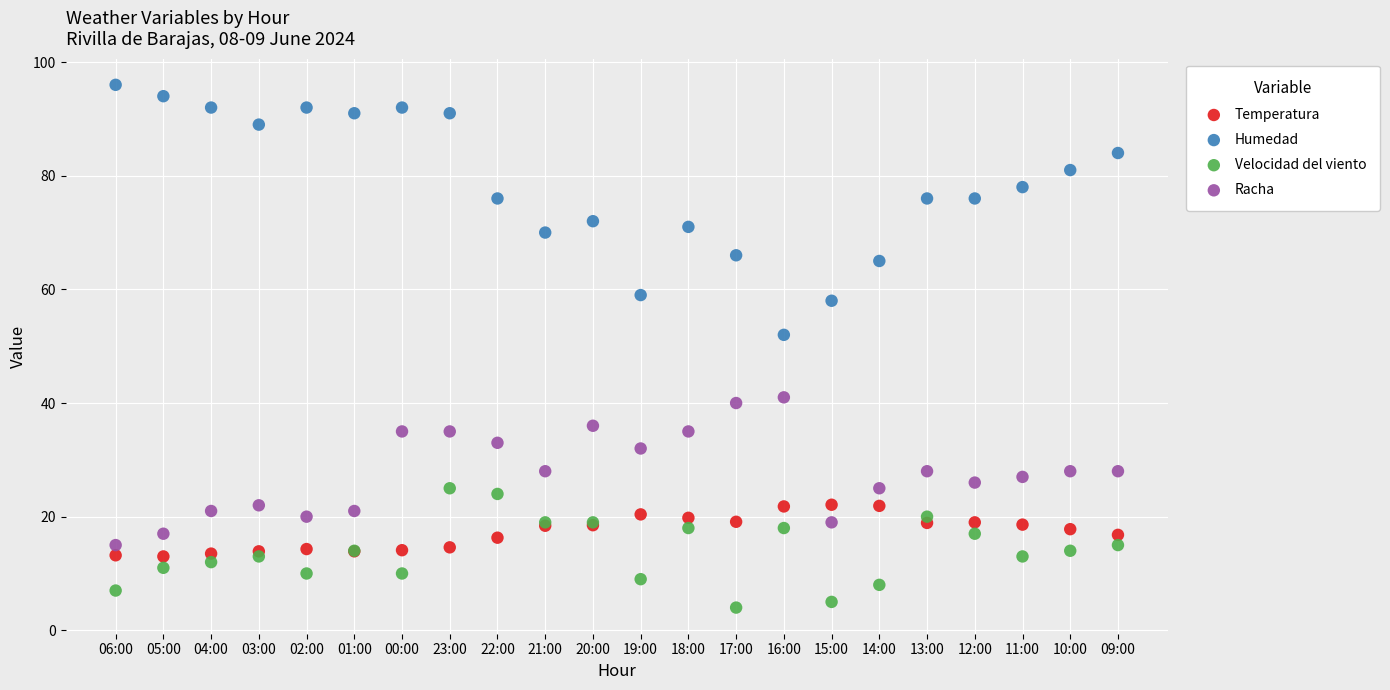

Which series has the largest Y range (max minus min)?

Humedad